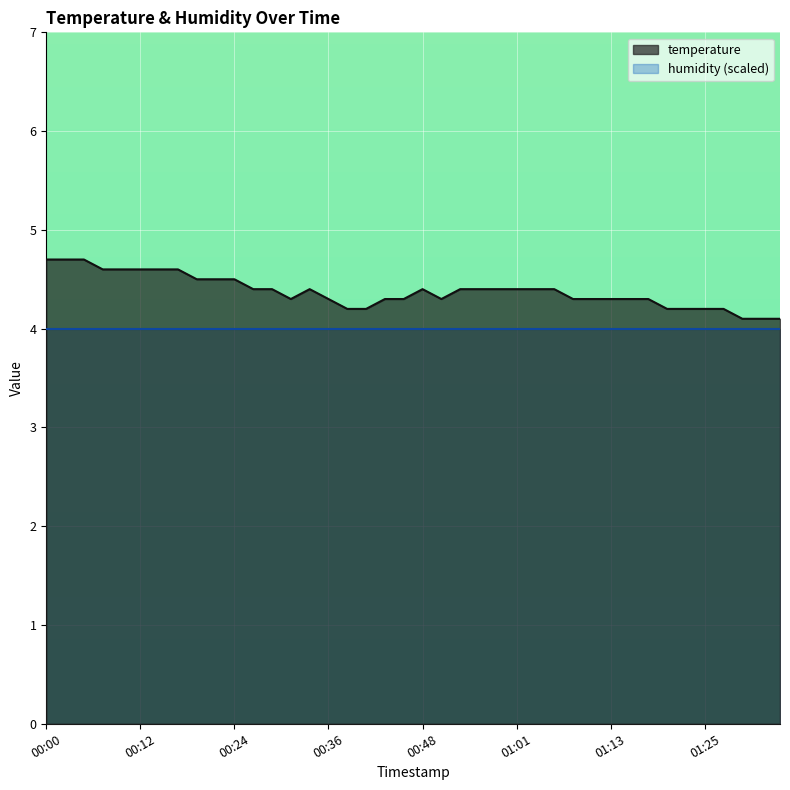

Between 00:02 and 01:15, which is larger?

00:02